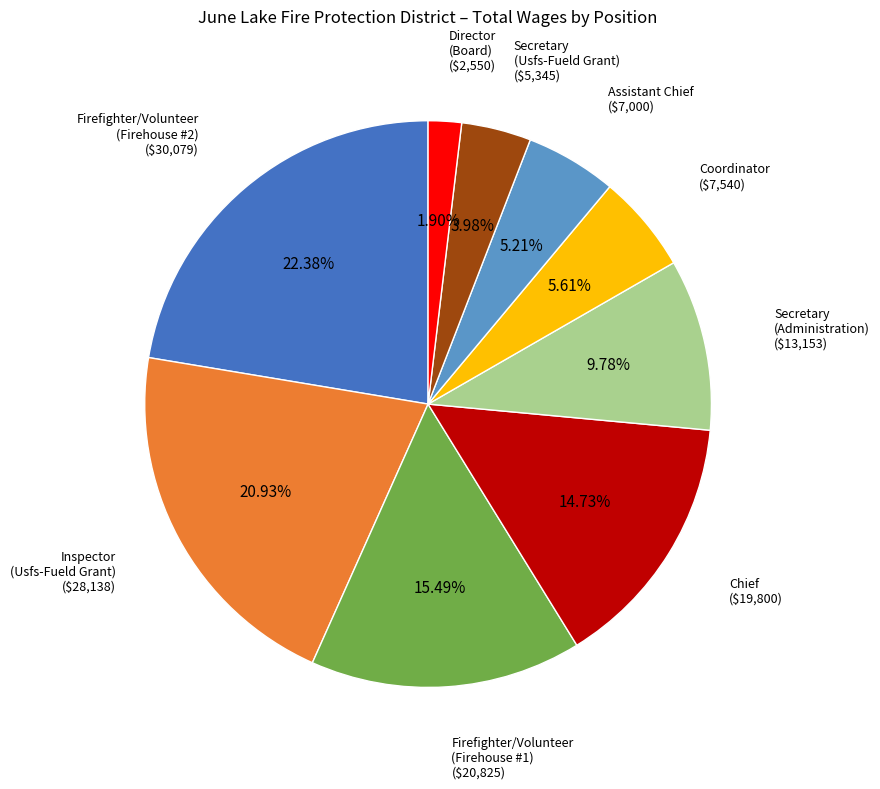

Is there any slice that represents more than half of the pie?

No